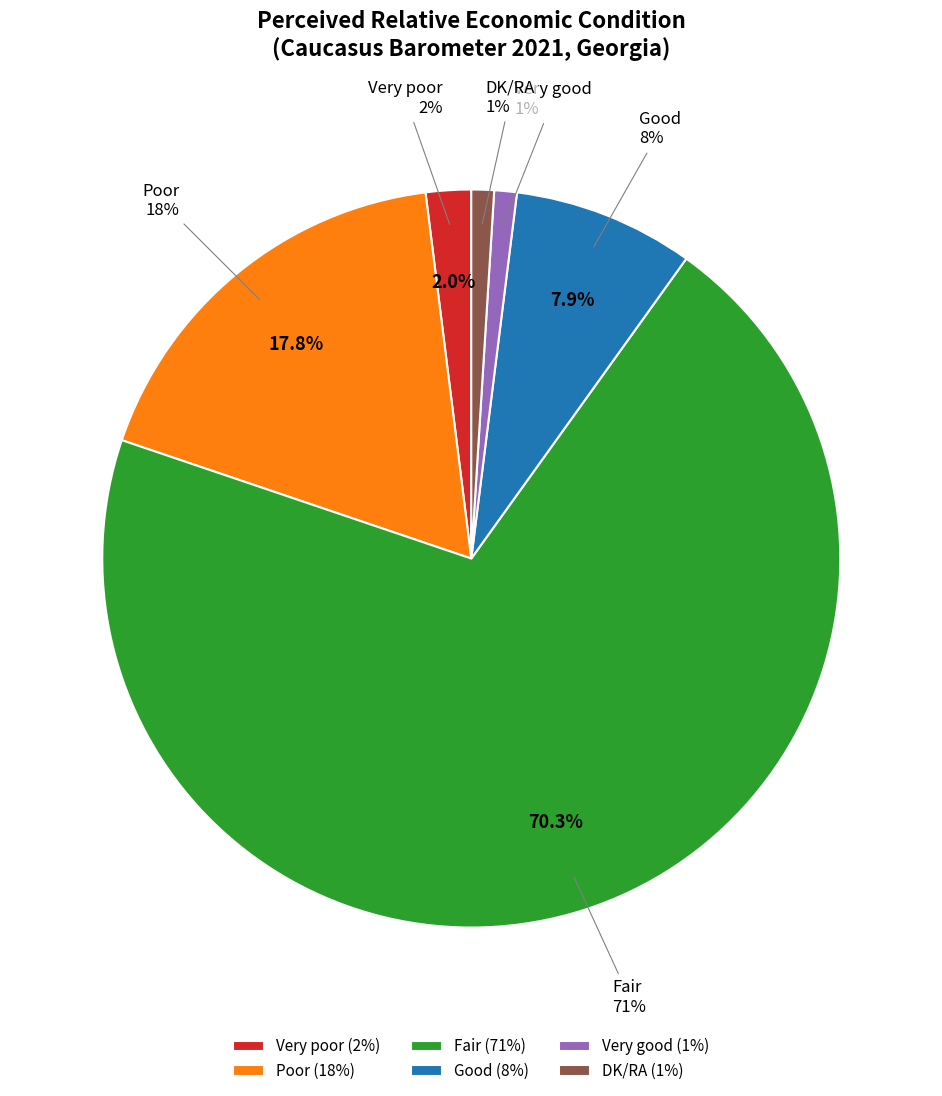

Is it true that Fair is 58% of the pie?

False